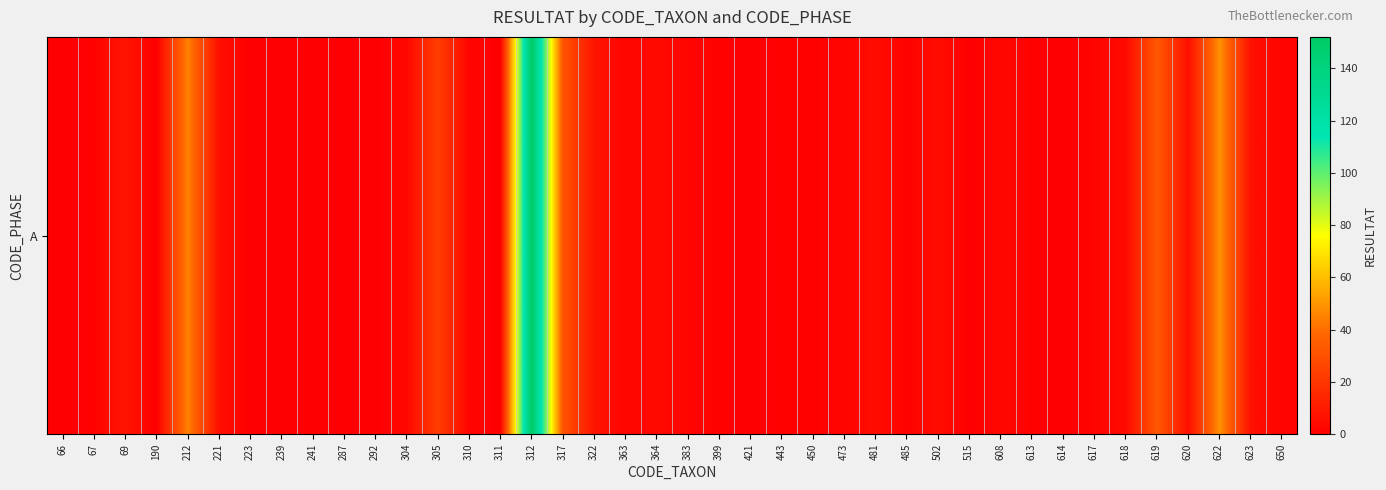

List the labels in order of value, largest first.

312, 622, 212, 619, 317, 305, 69, 322, 221, 620, 623, 481, 502, 364, 618, 304, 608, 310, 363, 383, 473, 617, 650, 67, 399, 443, 450, 485, 613, 66, 190, 223, 239, 241, 287, 292, 311, 421, 515, 614